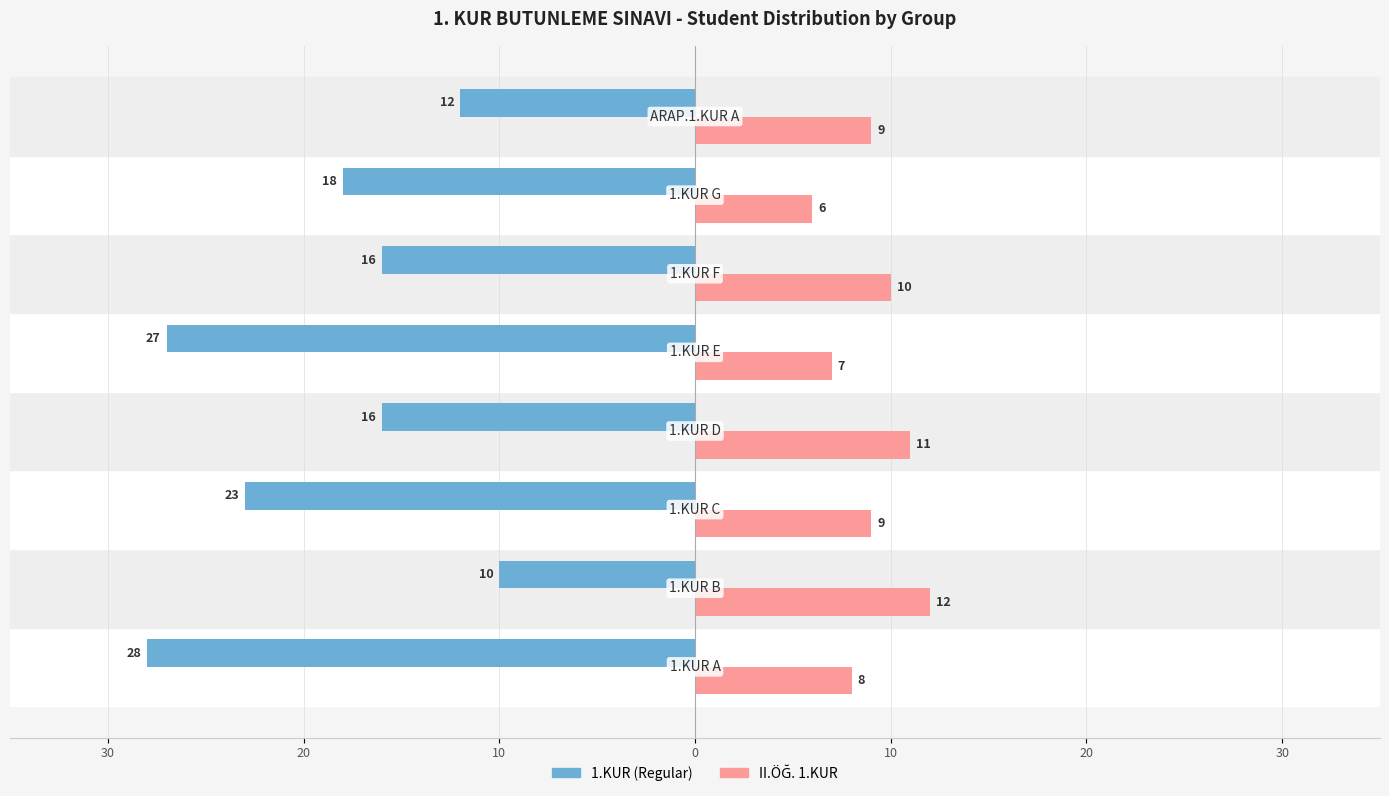

At how many categories does at least one series exceed 0?

8